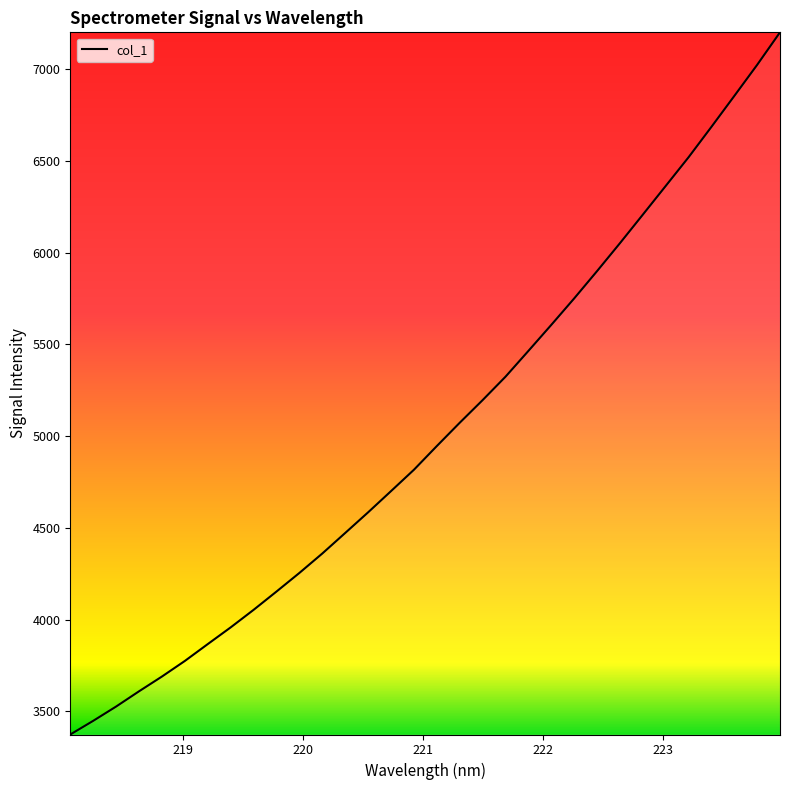

Count the number of data series in this chart.

1